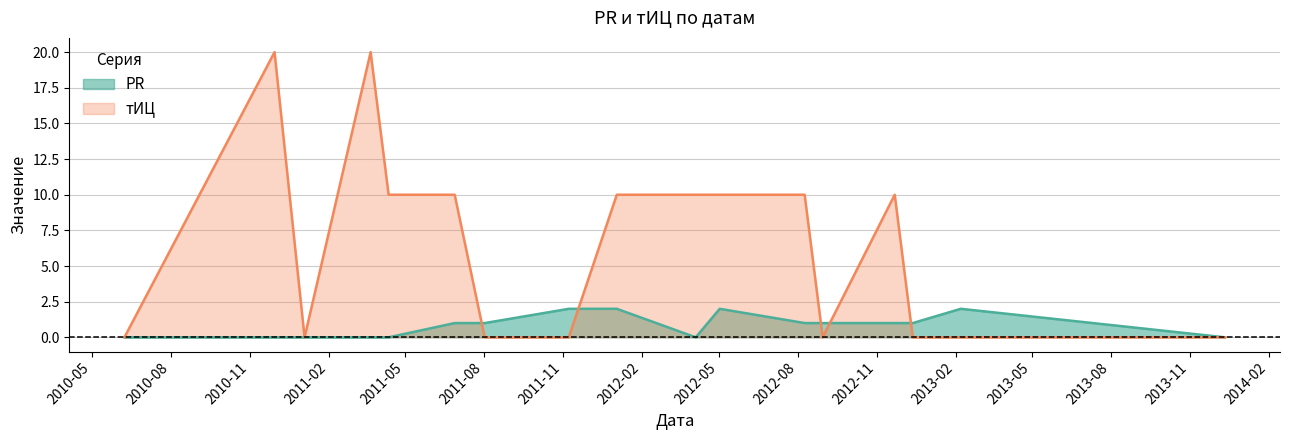

How many positive values does the тИЦ series have?

9